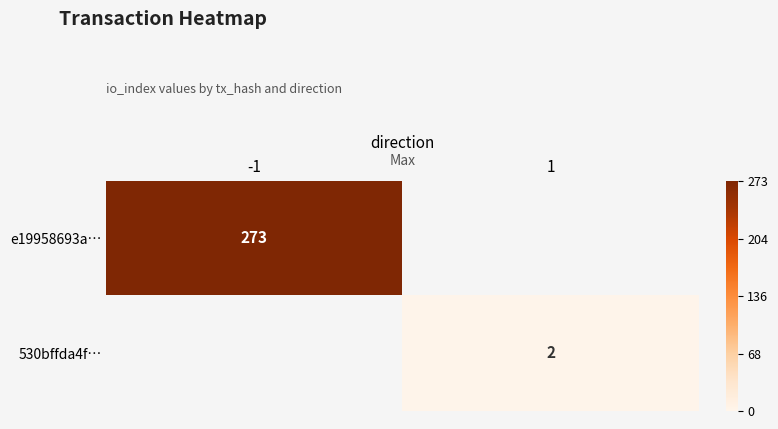

Is it true that e19958693a… equals 273 at -1?

True